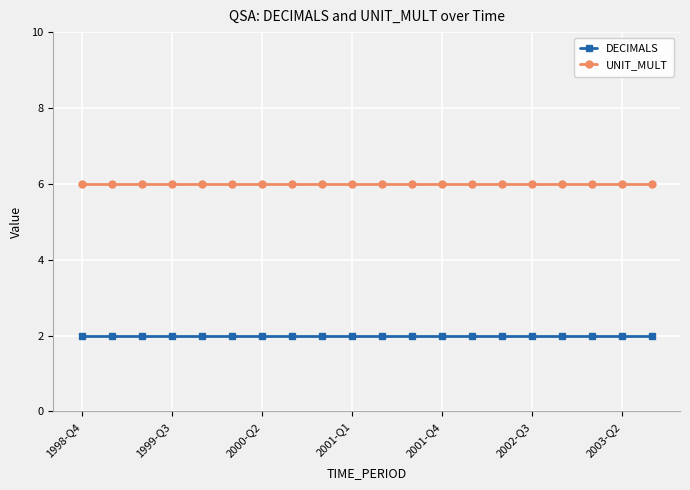

What is the lowest value of the UNIT_MULT series?

6